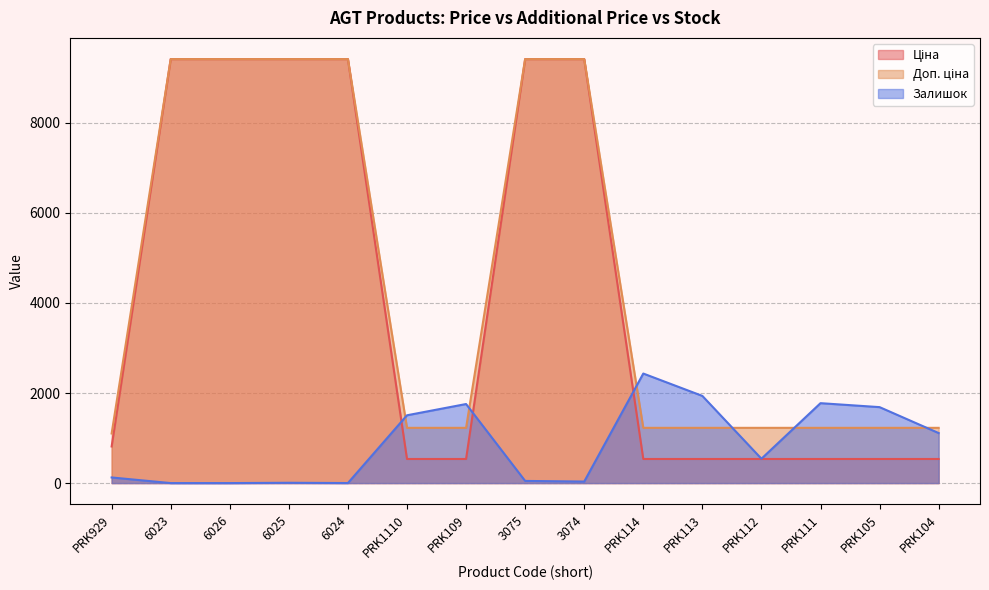

What is the label of the 15th point from the left?

PRK104